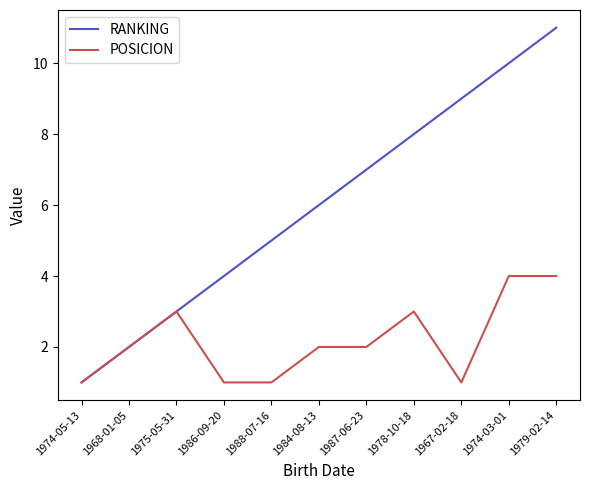

List the series in order of their peak value, lowest first.

POSICION, RANKING